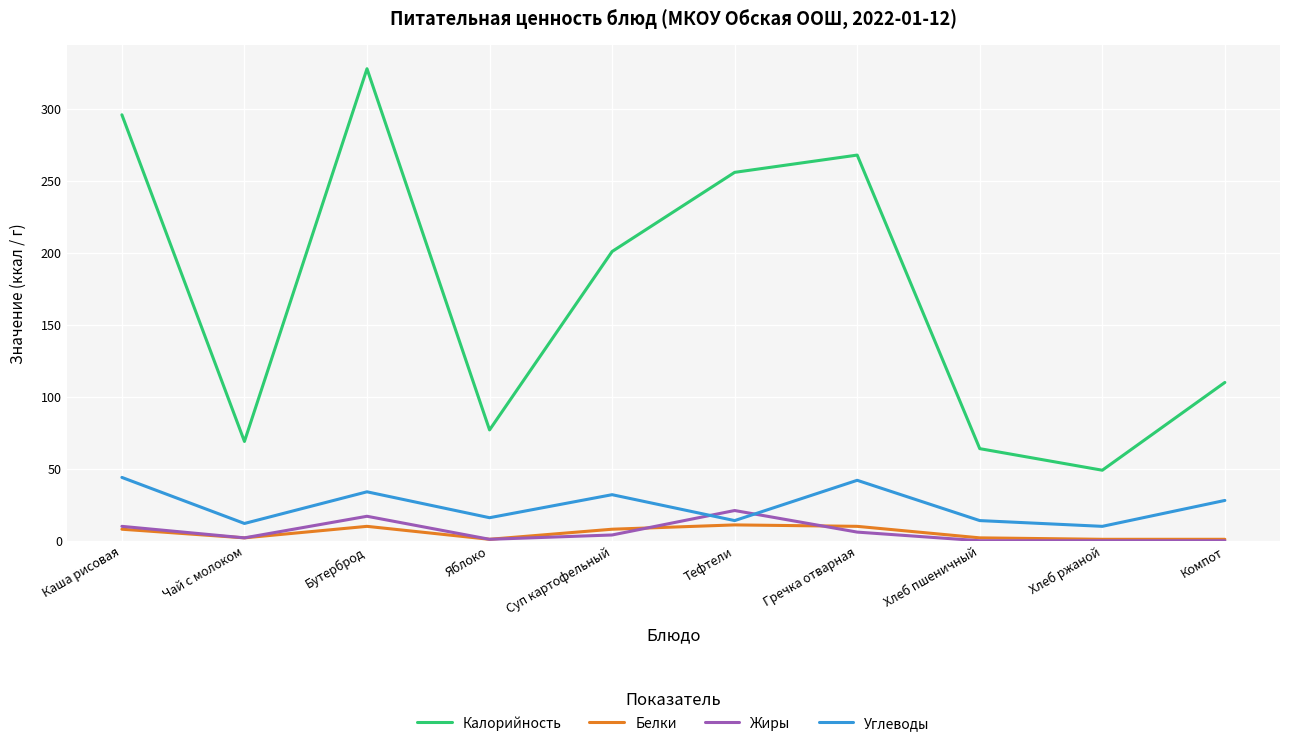

The Белки series shows 11 at Тефтели. True or false?

True